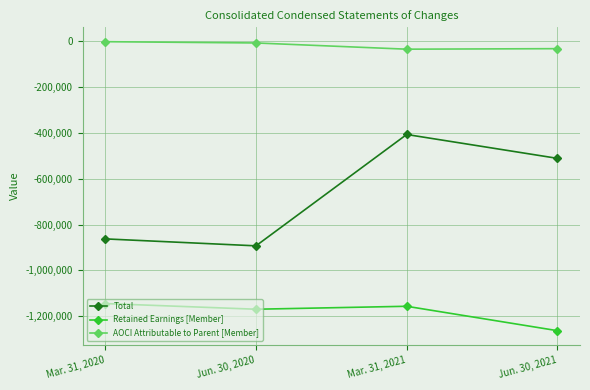

Count the number of data series in this chart.

3